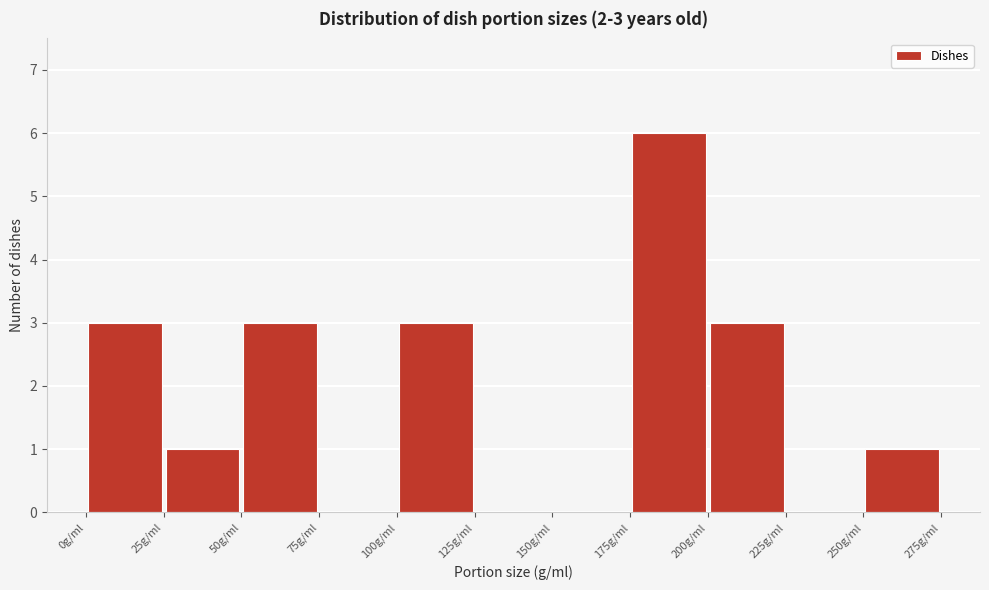

Which range on the x-axis has the tallest bar?

175 to 200